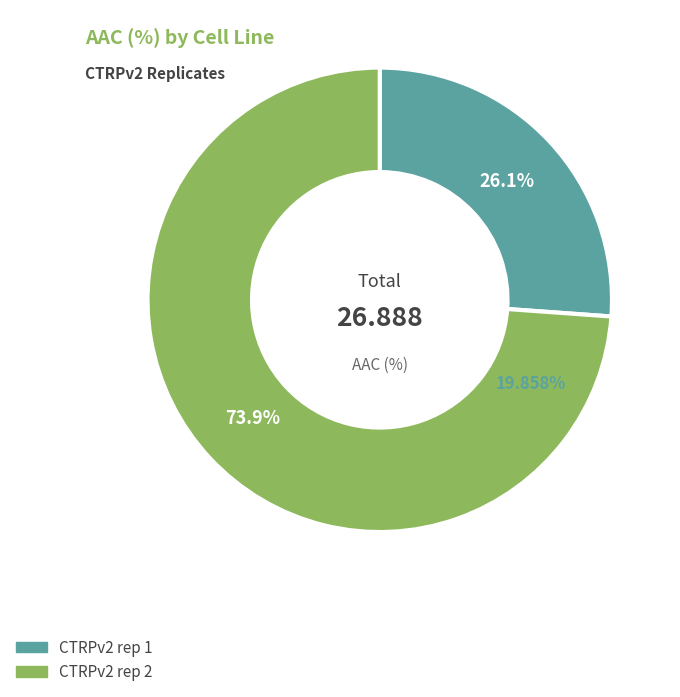

Which category has the smallest portion of the pie?

CTRPv2 rep 1